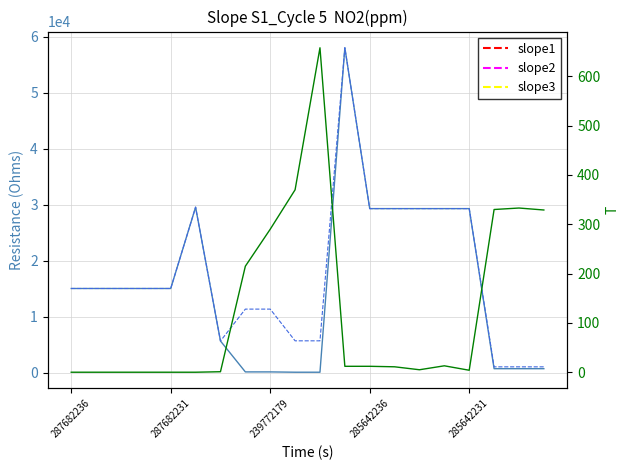

What are all the series names shown in the legend?

slope1, slope2, slope3